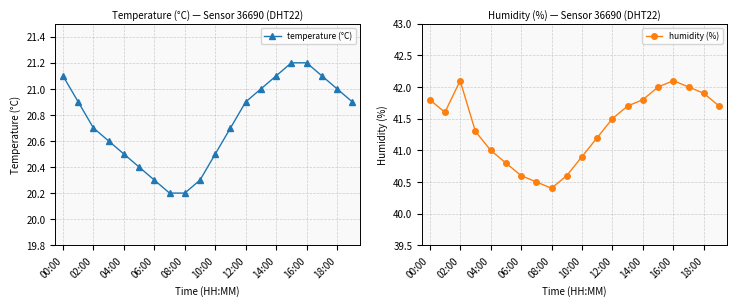

Which series has the largest total across all categories?

humidity (%)